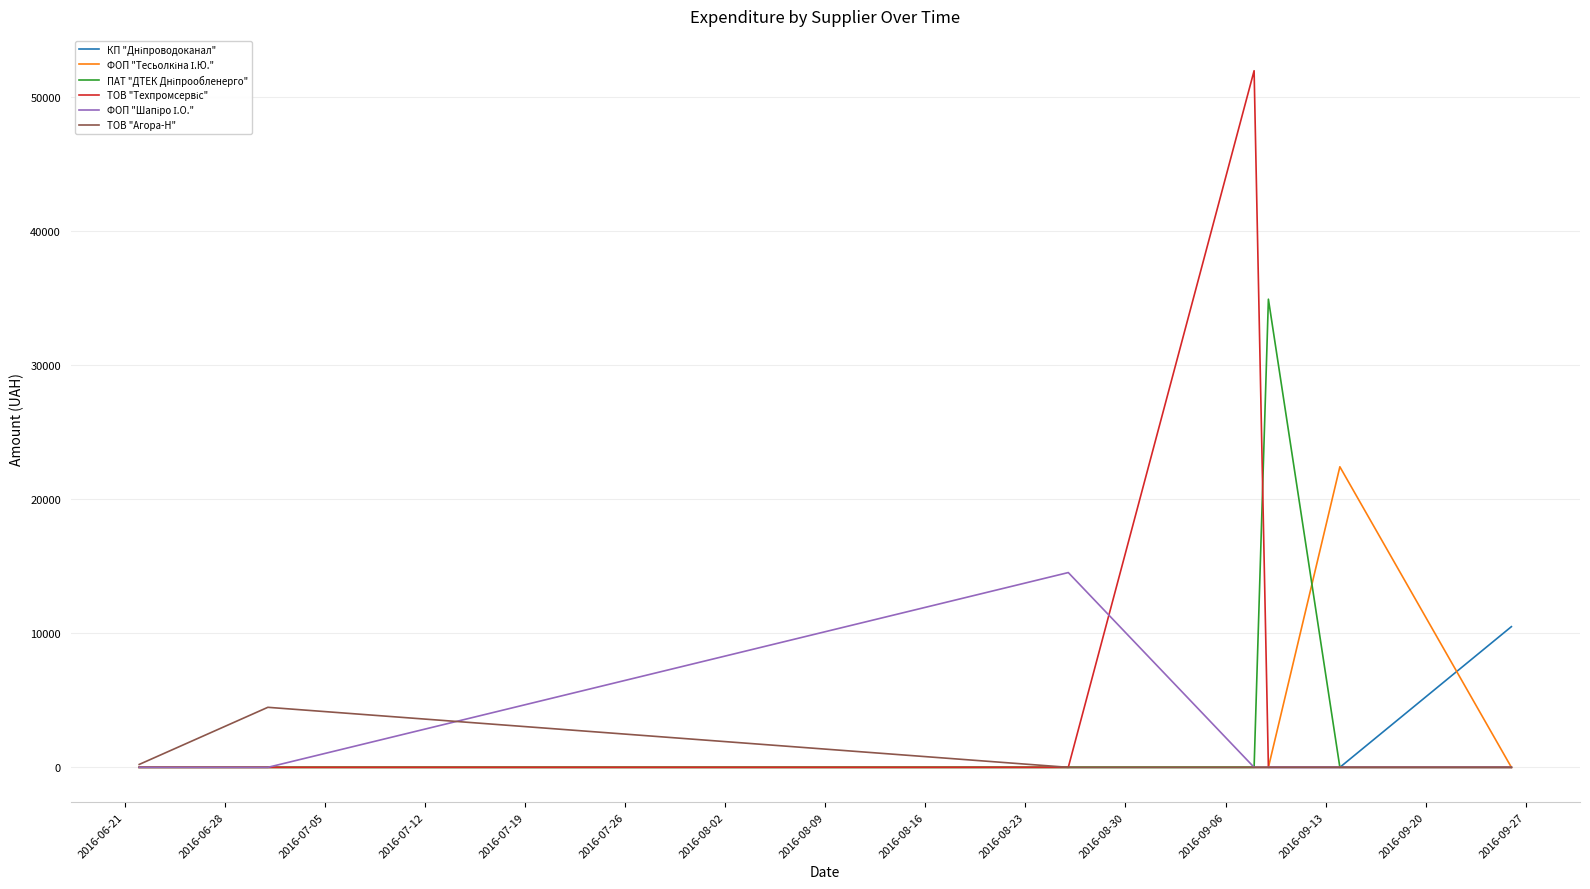

What is the maximum value shown in the chart?

51980.0